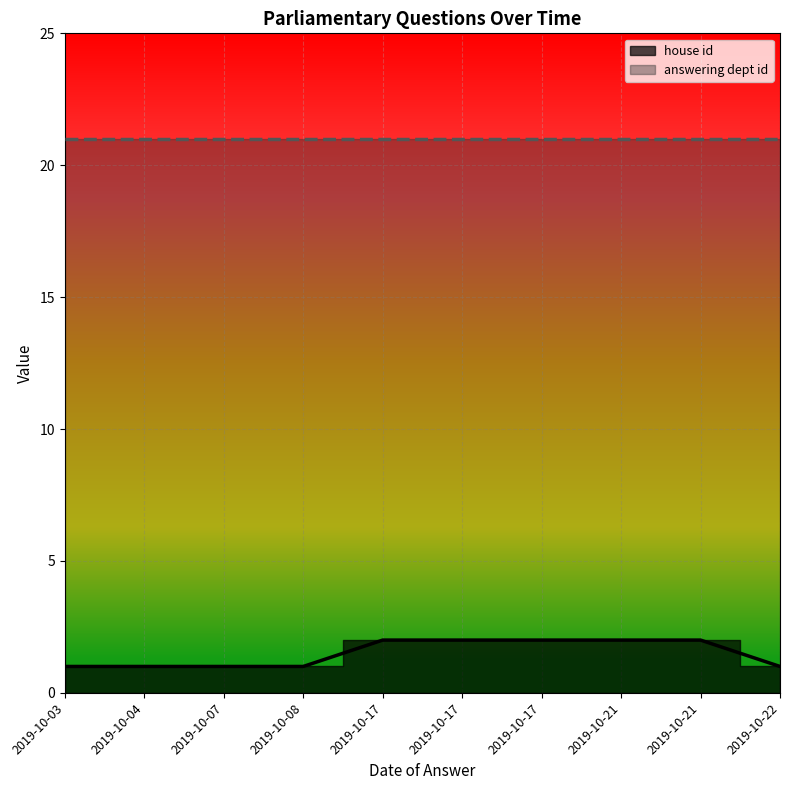

What value does the answering dept id series have at 2019-10-17?

21